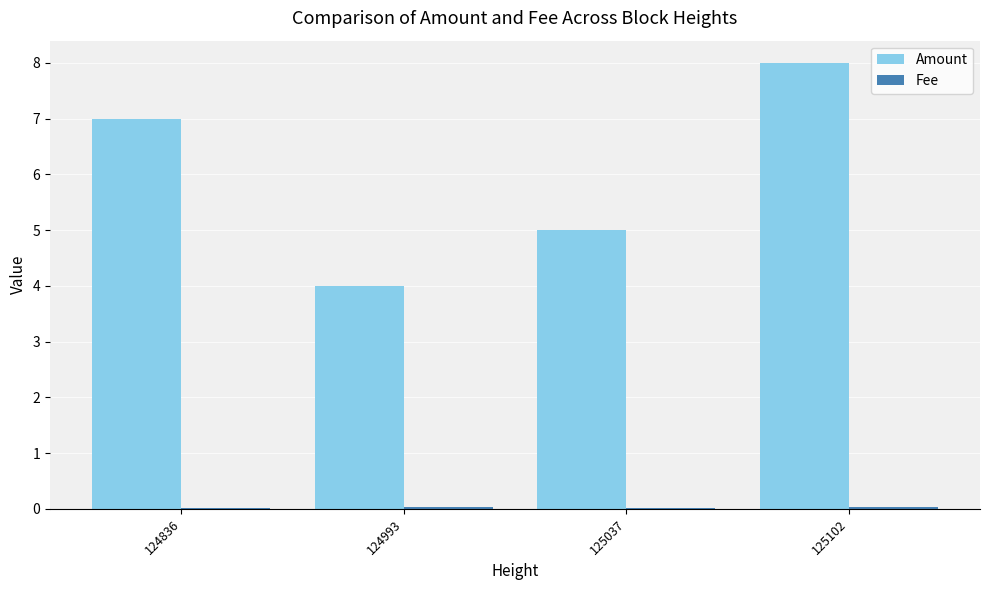

Read the Amount value at 125037.

5.0